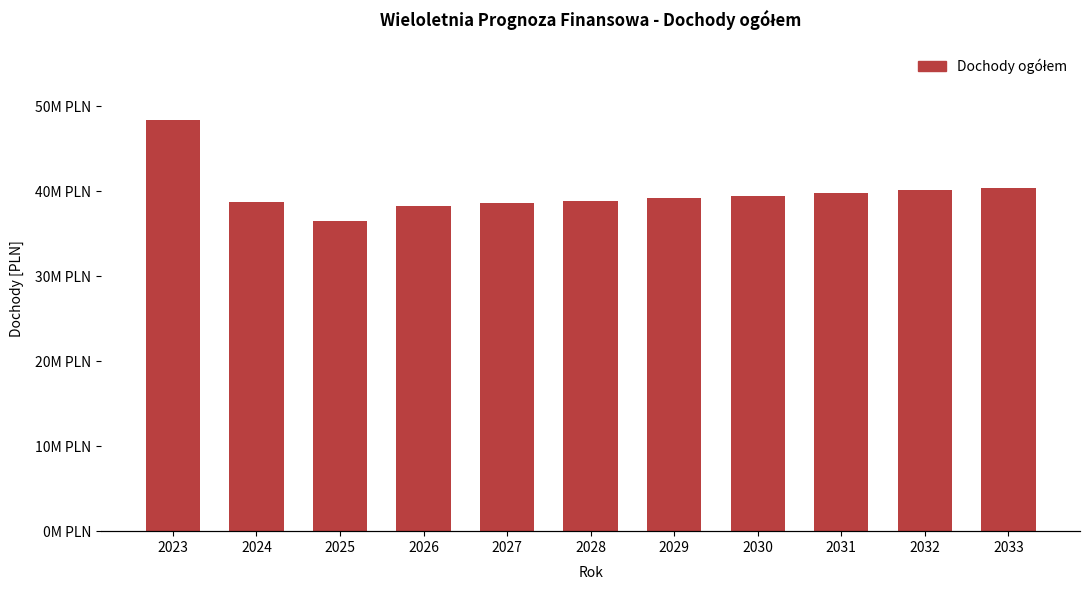

List the labels in order of value, largest first.

2023, 2033, 2032, 2031, 2030, 2029, 2028, 2024, 2027, 2026, 2025